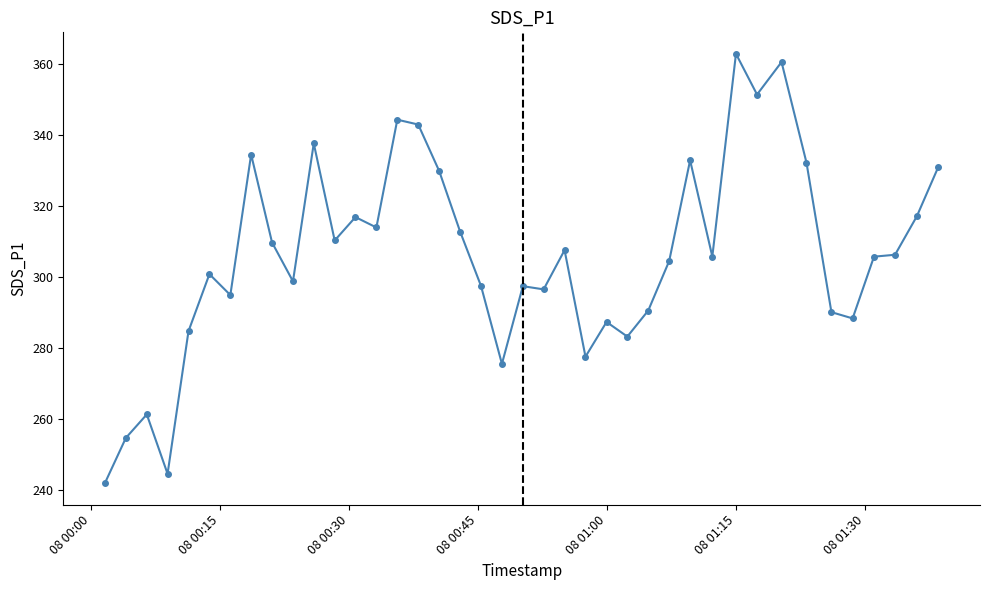

What is the minimum value shown in the chart?

241.8